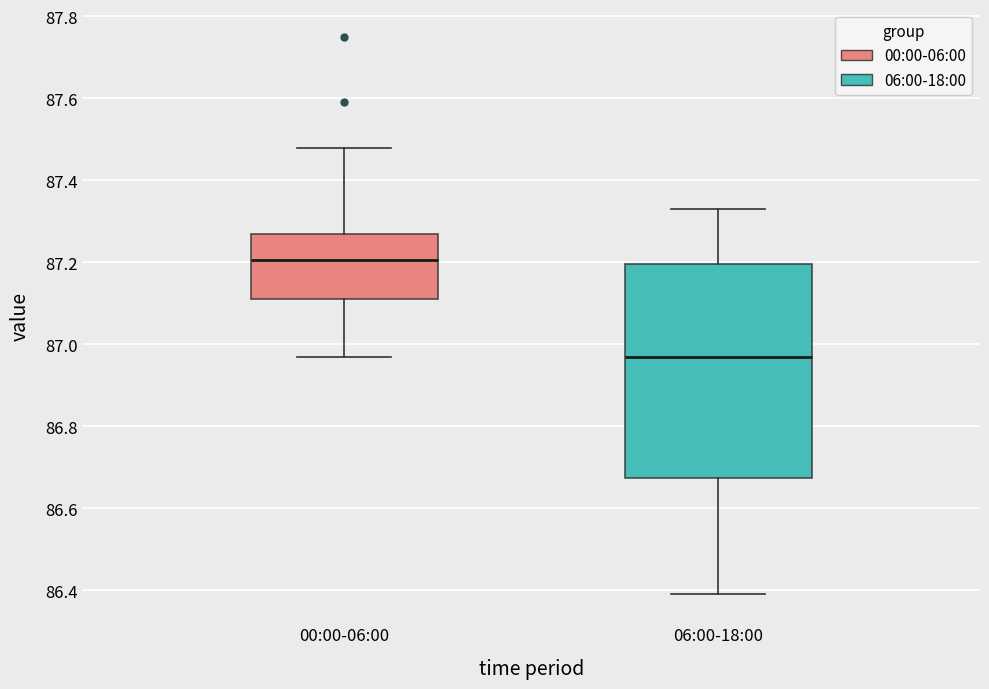

Comparing the boxes themselves (not the whiskers), which one is the tallest?

06:00-18:00